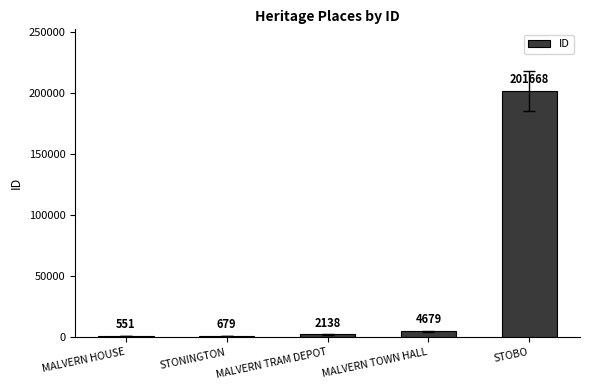

How many data points does each series have?

5